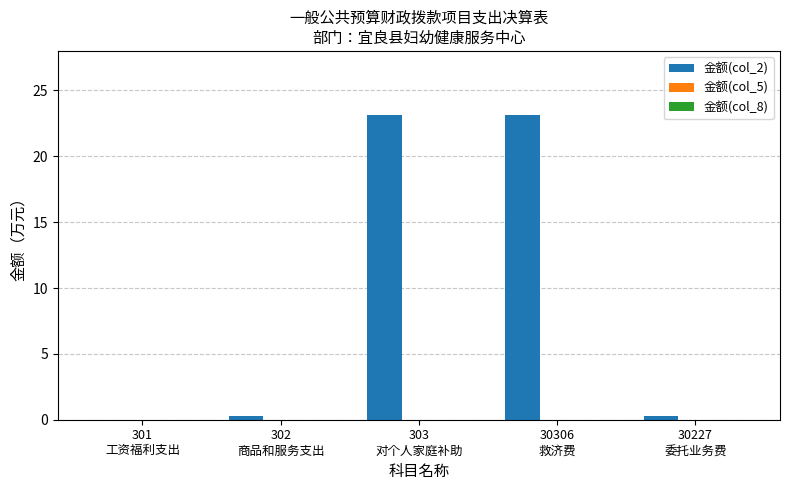

What is the greatest value displayed?

23.2